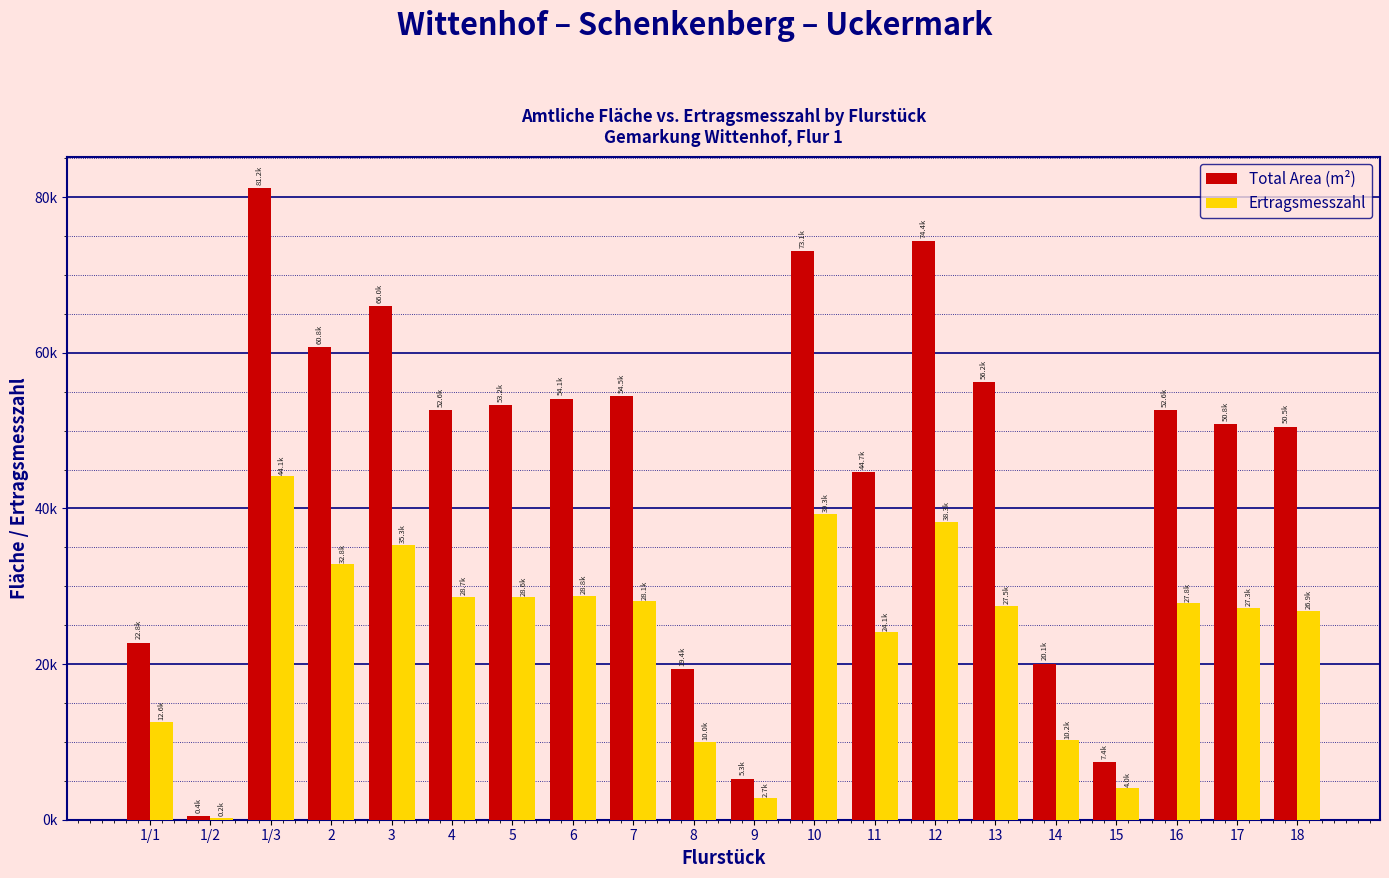

Are the bars grouped side by side (vs. stacked)?

Yes